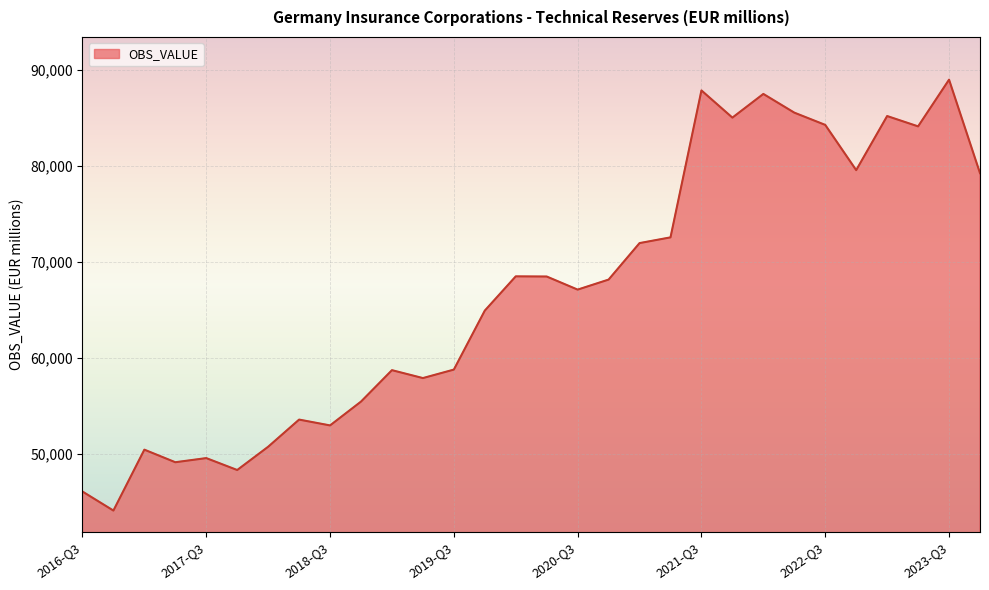

What is the maximum value shown in the chart?

88946